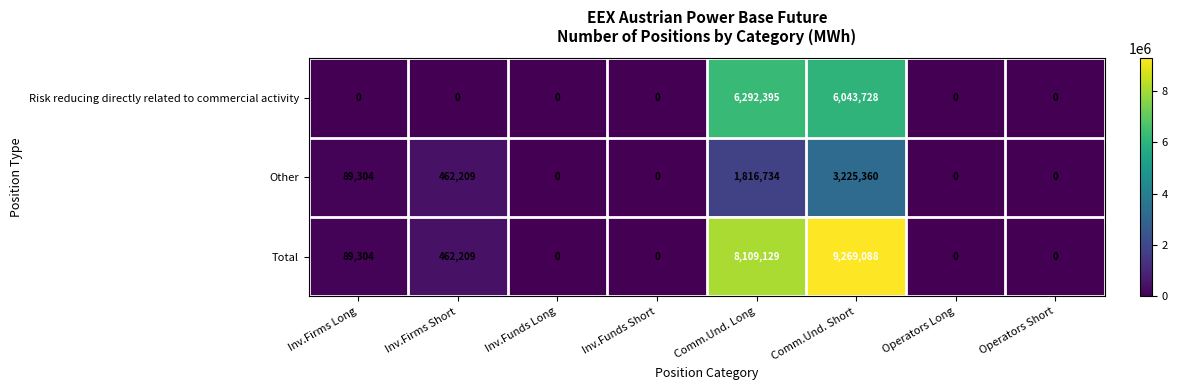

List the series in order of their overall mean, highest first.

Total, Risk reducing directly related to commercial activity, Other